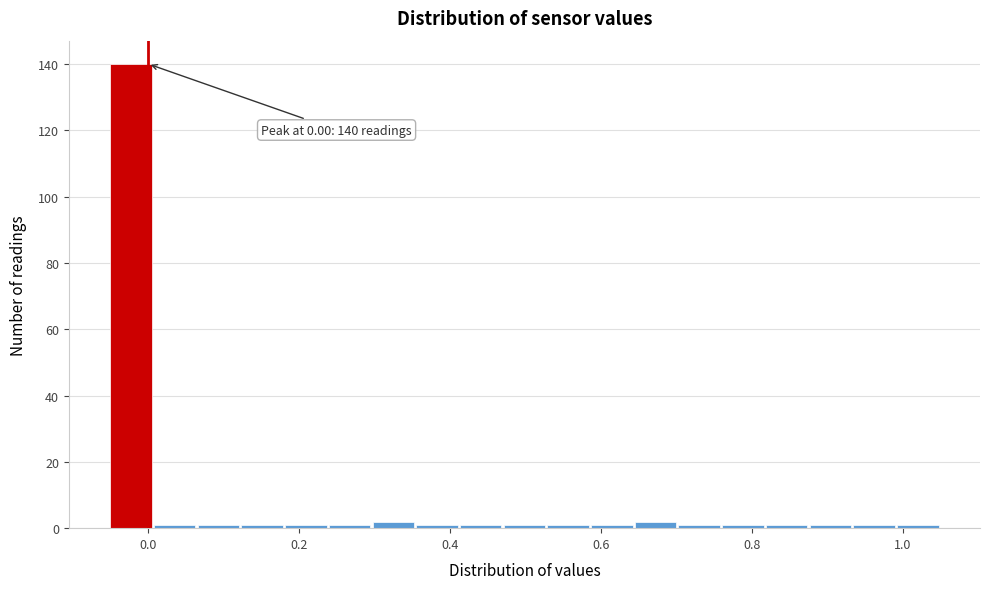

Around what value on the x-axis is the tallest bar? Give the approximate position of its centre, as read against the axis.

-0.02